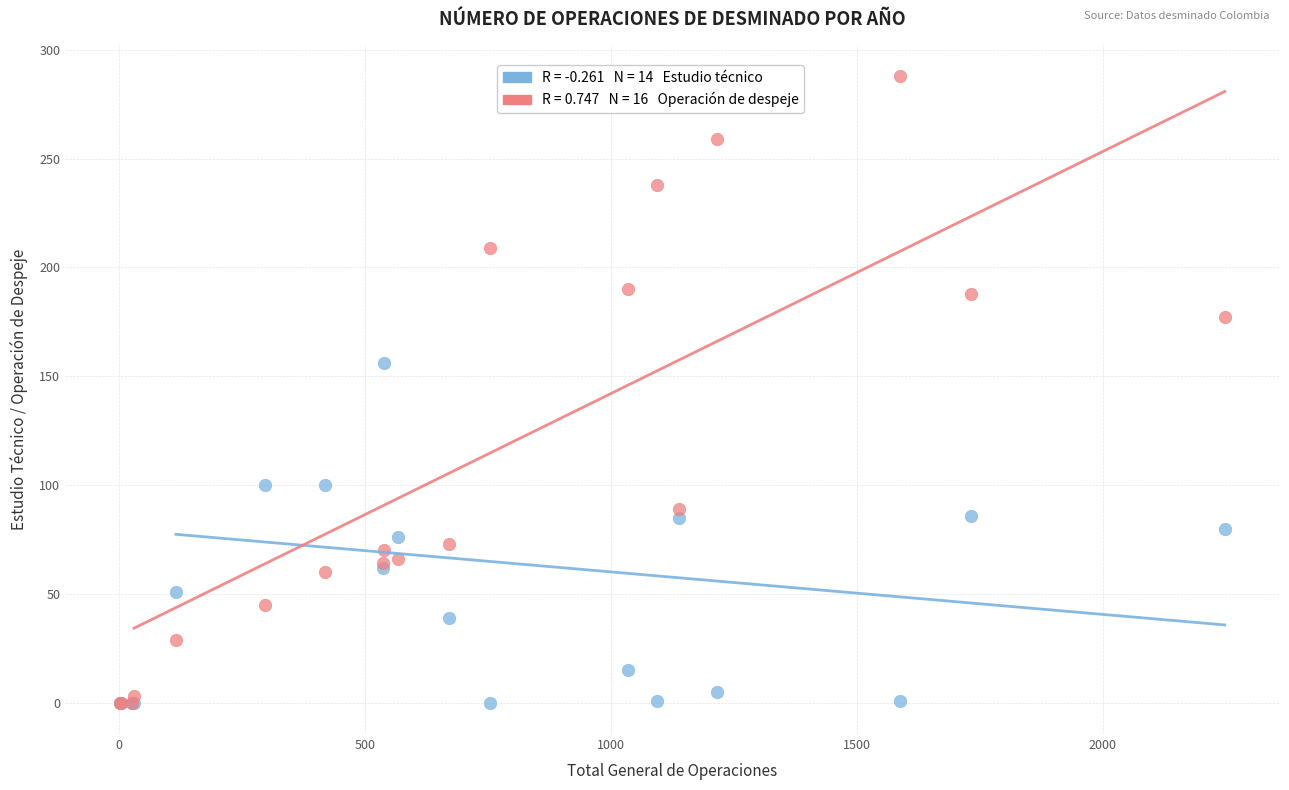

Across all series, what Y value is closest to 144?

156